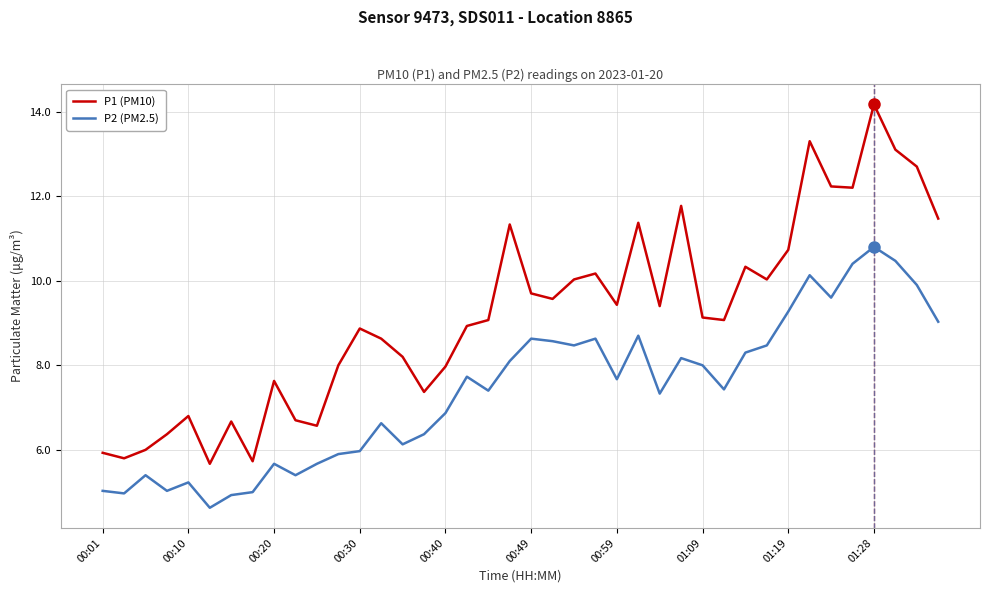

Which series has the largest total across all categories?

P1 (PM10)